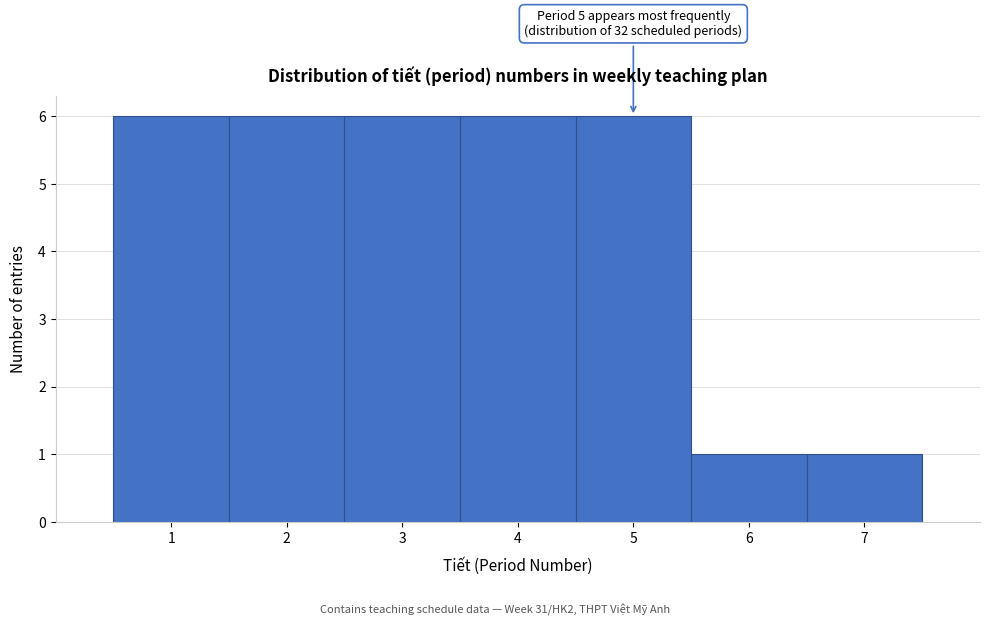

Reading left to right, transcribe all the data shown in this chart.

6	6	6	6	6	1	1